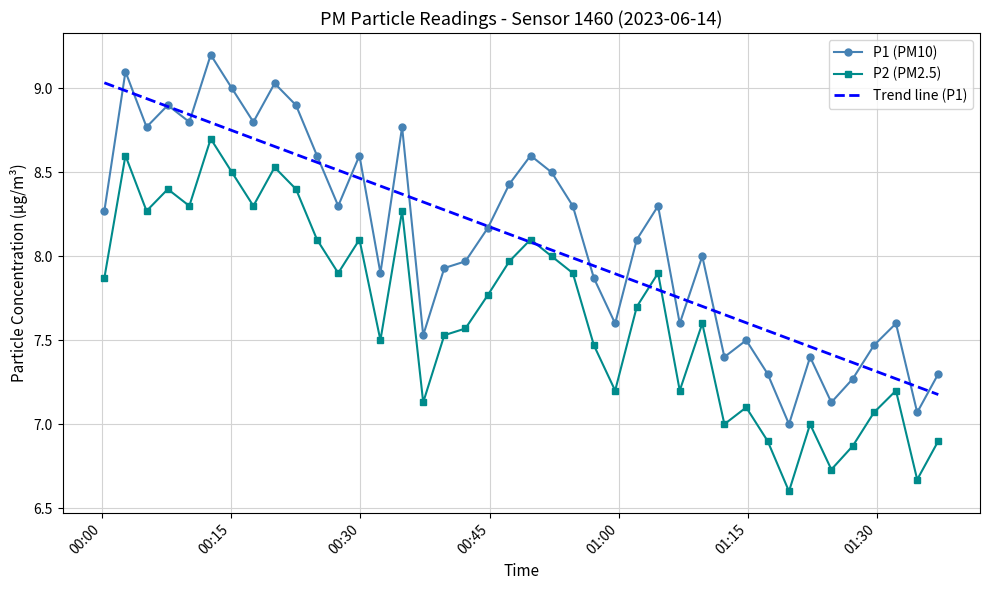

True or false: Trend line (P1) has more than 2 points higher than both neighbors.

False